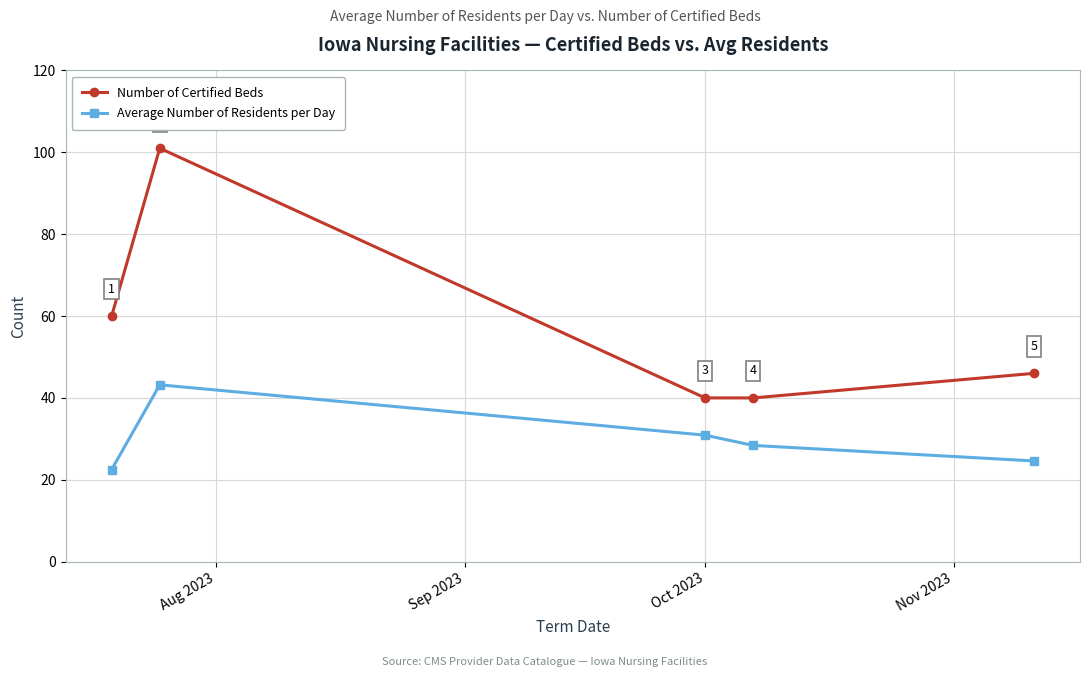

Reading left to right, transcribe all the data shown in this chart.

Number of Certified Beds: 60.0	101.0	40.0	40.0	46.0
Average Number of Residents per Day: 22.5	43.2	30.9	28.4	24.6